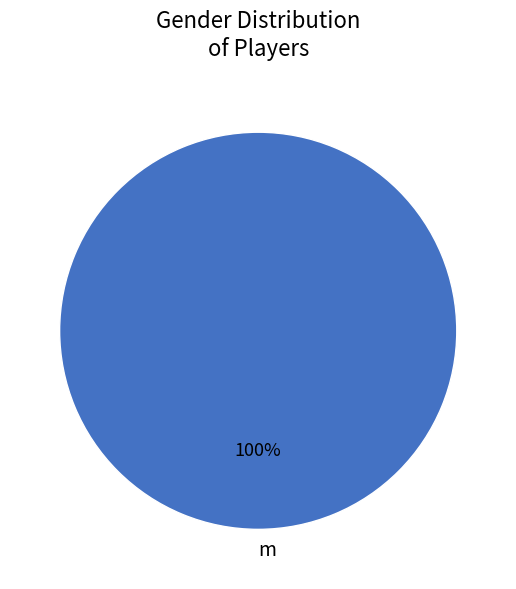

To the nearest percent, what portion does m represent?

100%